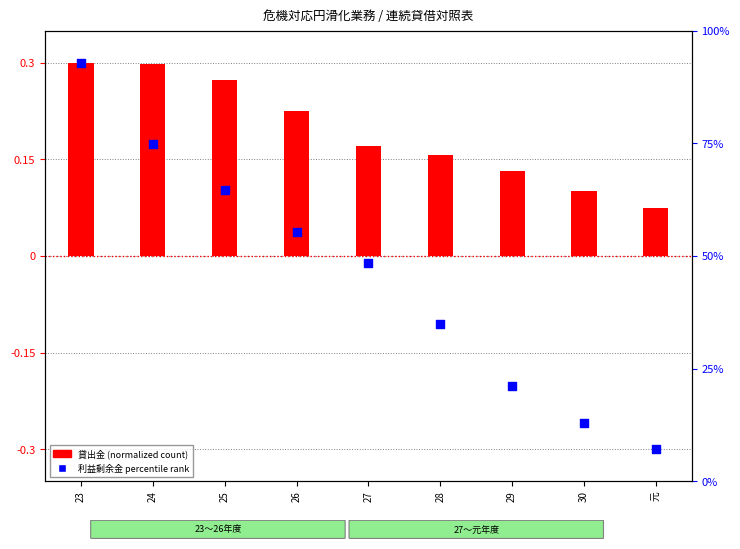

Is the value of 貸出金 (normalized) at 24 greater than the value of 利益剰余金 percentile at 27?

Yes